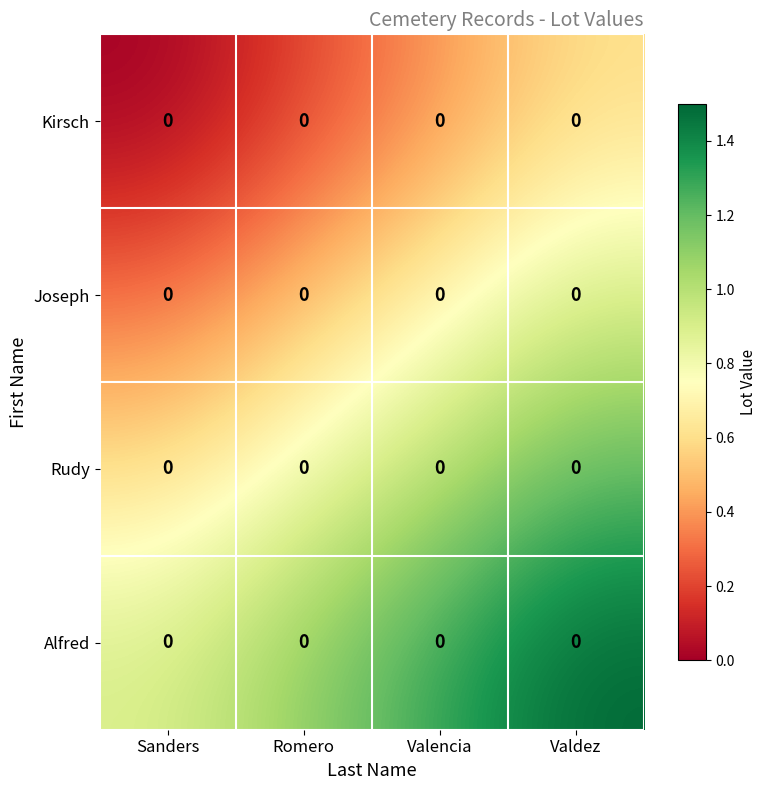

Rank the categories by Kirsch value from highest to lowest.

Valdez, Valencia, Romero, Sanders